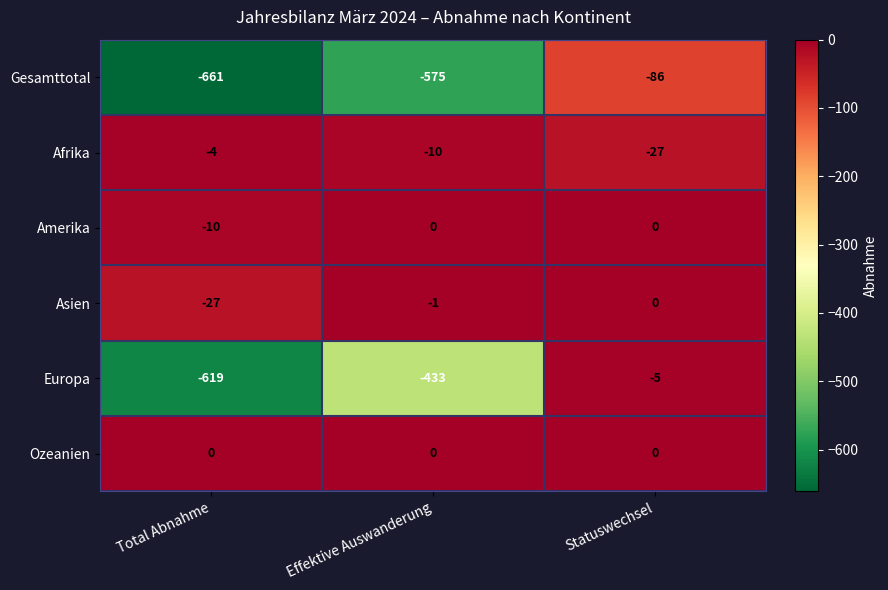

What is the smallest value displayed?

-661